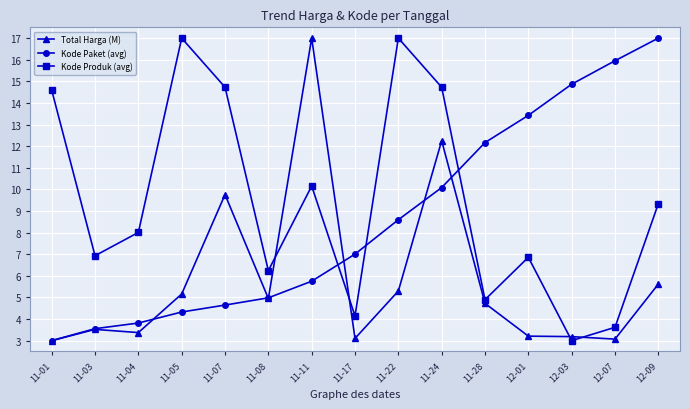

True or false: Total Harga (M) and Kode Produk (avg) intersect in this chart.

True